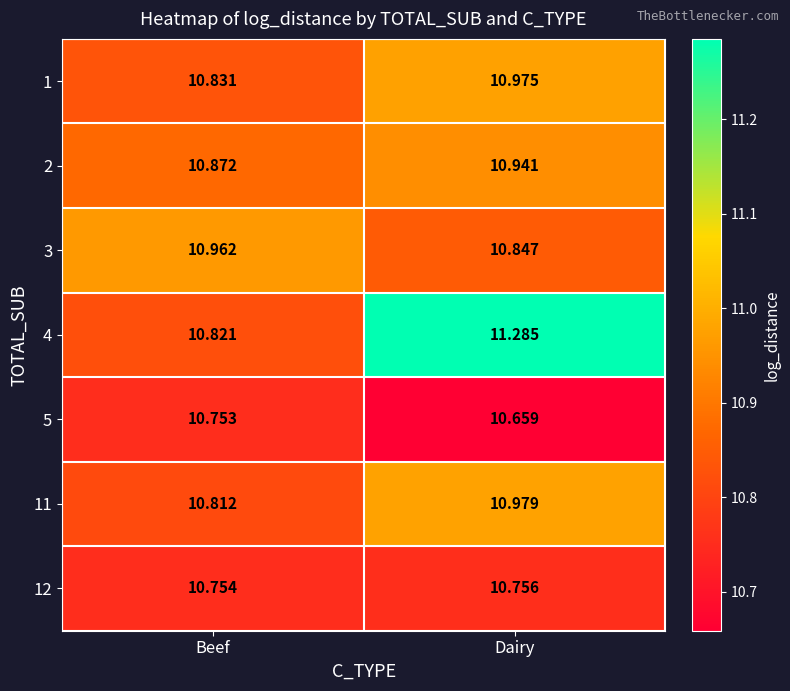

At which category is the sum across all series the highest?

Dairy